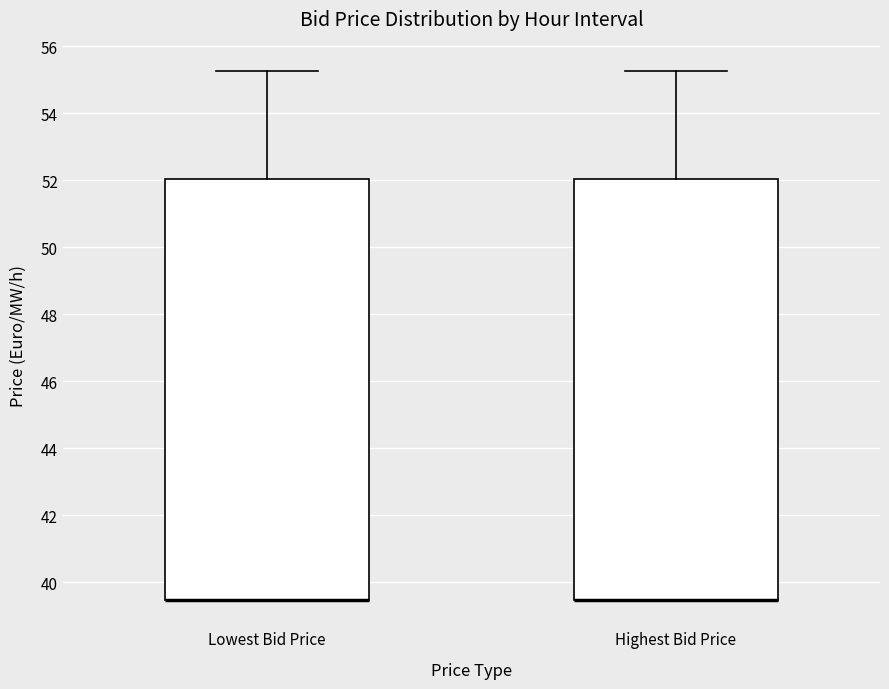

Reading left to right, read every box against the y-axis: the position of its median line, the range the box covers, and the ends of its whiskers. The values are not printed on the chart, so give them approximately, as read against the axis.

Lowest Bid Price: median 39.4 (drawn on the box's lower edge), box 39.4 to 52.0, whiskers 39.4 to 55.2
Highest Bid Price: median 39.4 (drawn on the box's lower edge), box 39.4 to 52.0, whiskers 39.4 to 55.2